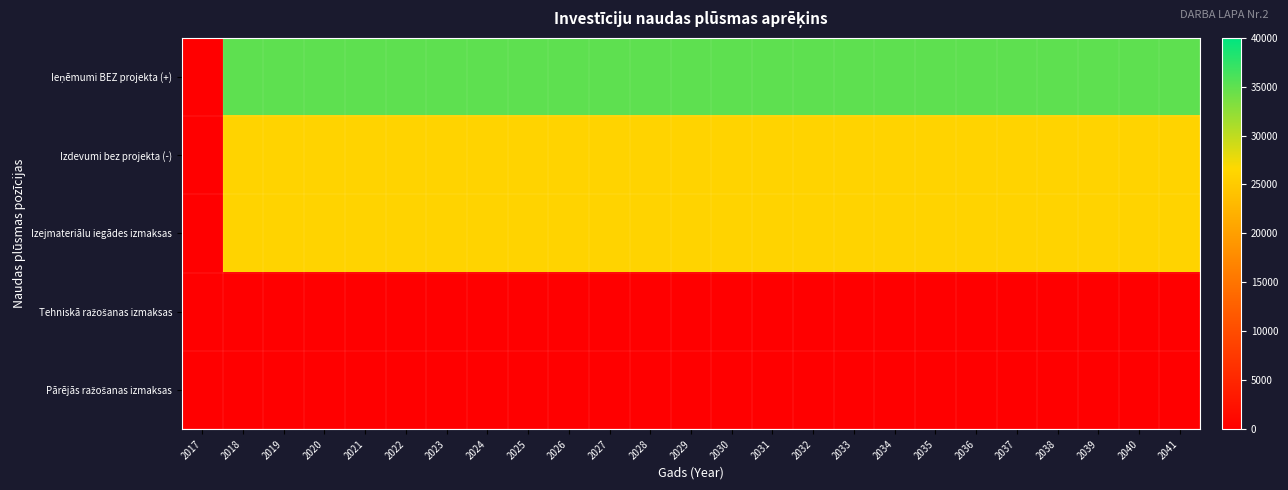

What is the maximum value shown in the chart?

35000.0